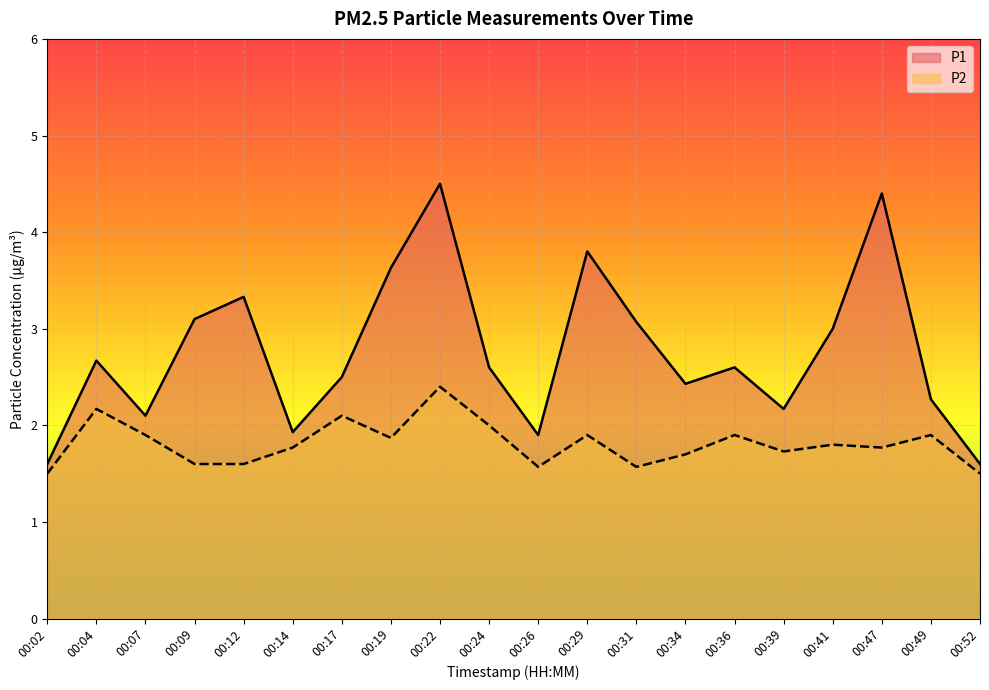

Reading right to left, extract all data points from this chart.

P1: 1.6	2.3	4.4	3.0	2.2	2.6	2.4	3.1	3.8	1.9	2.6	4.5	3.6	2.5	1.9	3.3	3.1	2.1	2.7	1.6
P2: 1.5	1.9	1.8	1.8	1.7	1.9	1.7	1.6	1.9	1.6	2.0	2.4	1.9	2.1	1.8	1.6	1.6	1.9	2.2	1.5